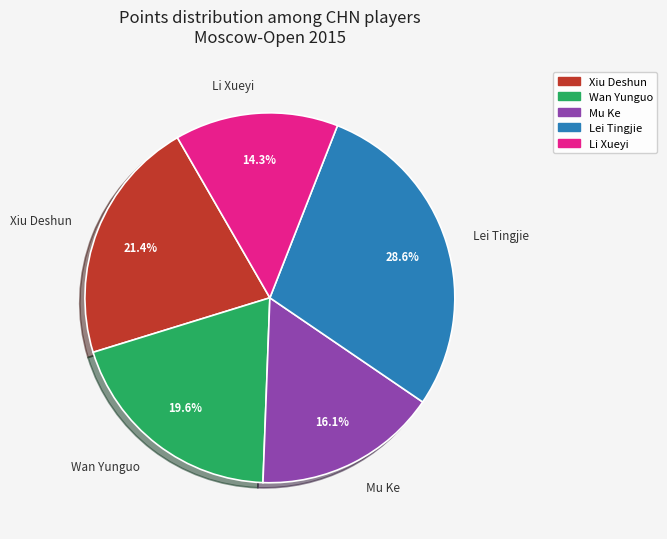

What is the total percentage of Wan Yunguo and Lei Tingjie?

48.2%